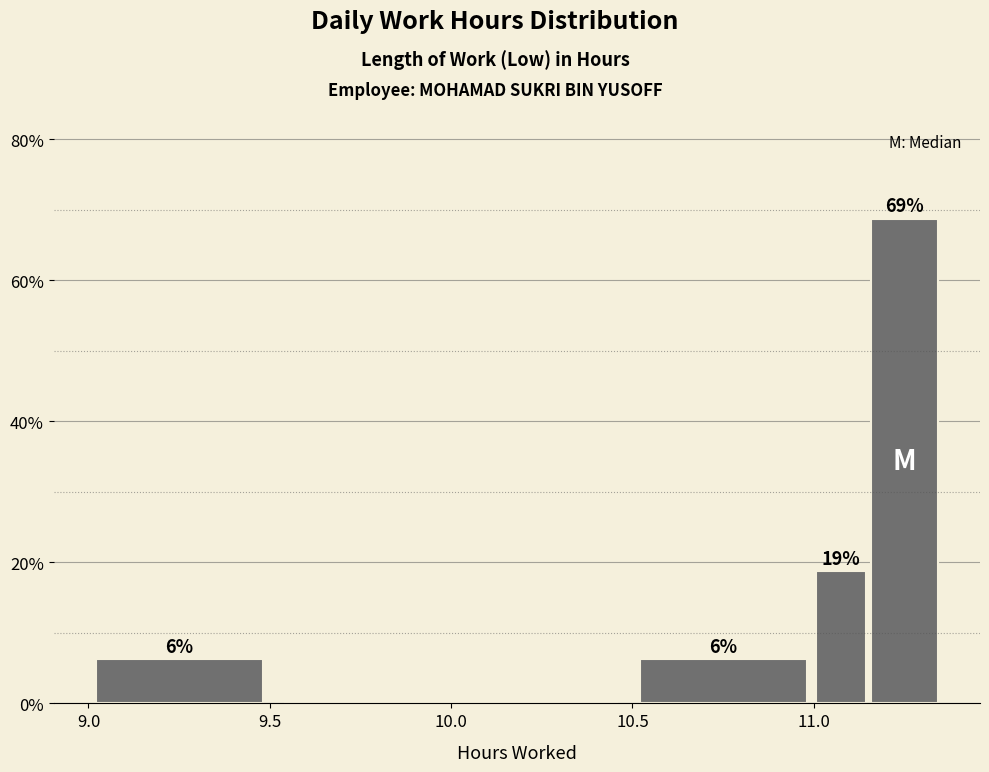

Around what value on the x-axis is the tallest bar? Give the approximate position of its centre, as read against the axis.

11.25